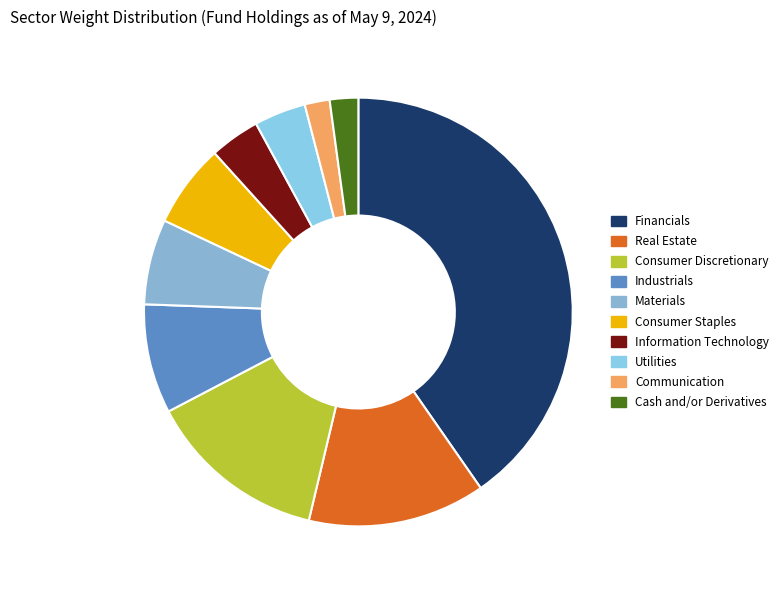

Count the number of slices in the pie.

10